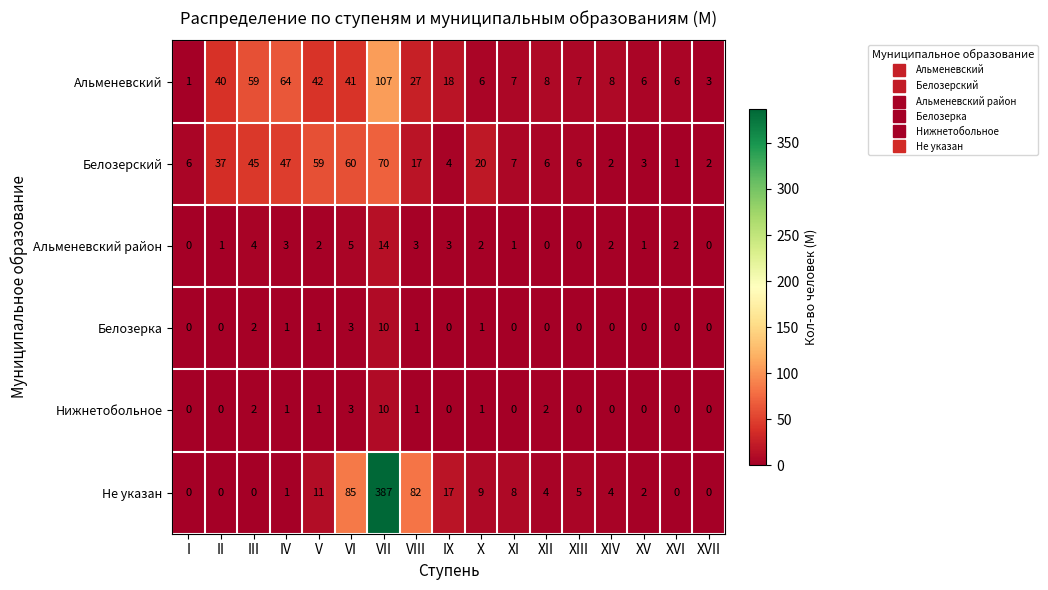

At which category is the sum across all series the highest?

VII